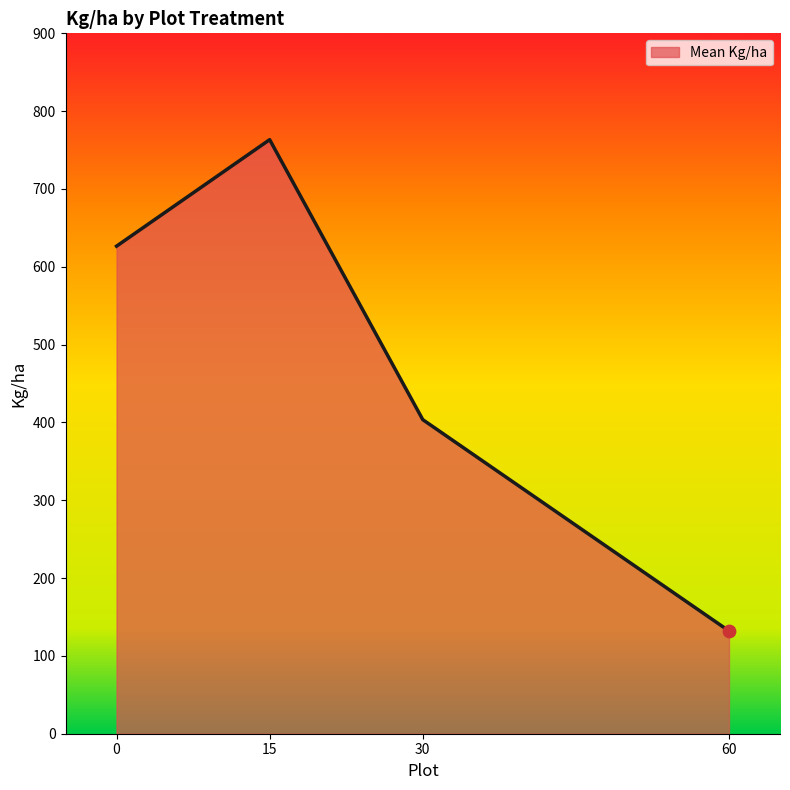

What is the change in value from 30 to 60?

-271.5